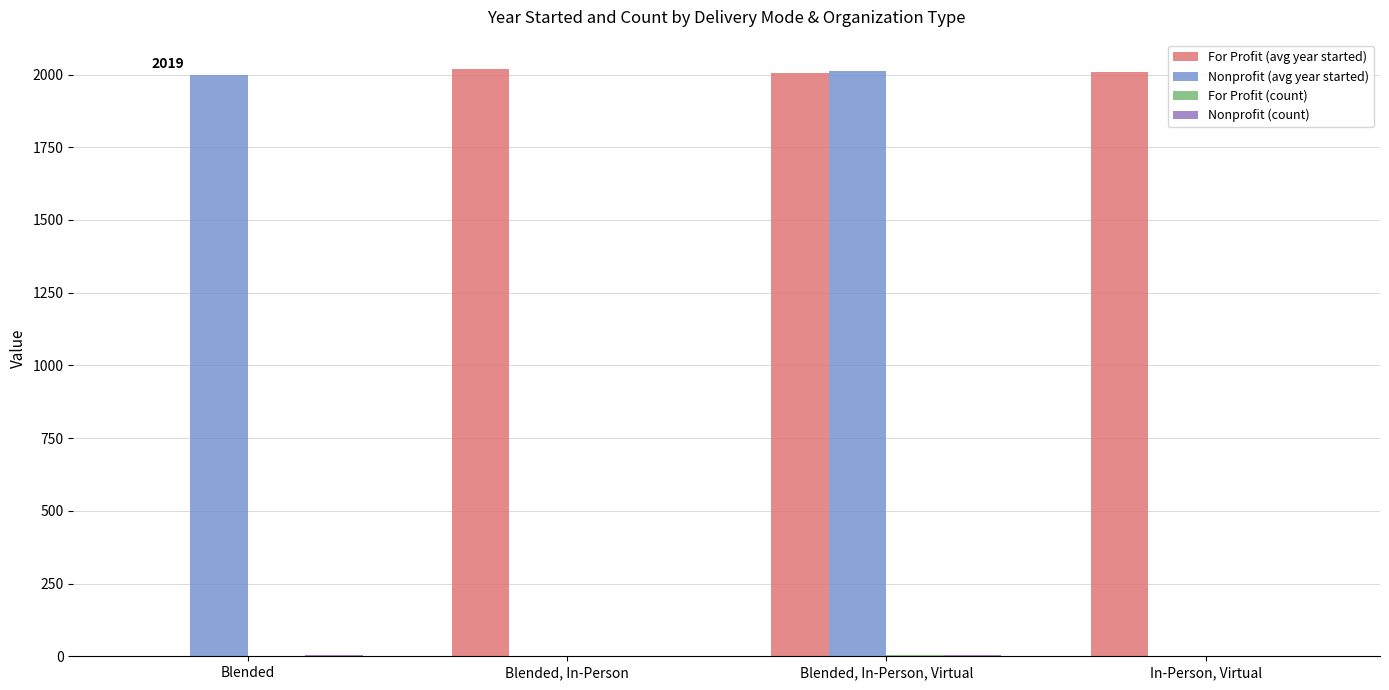

Count the number of data series in this chart.

4